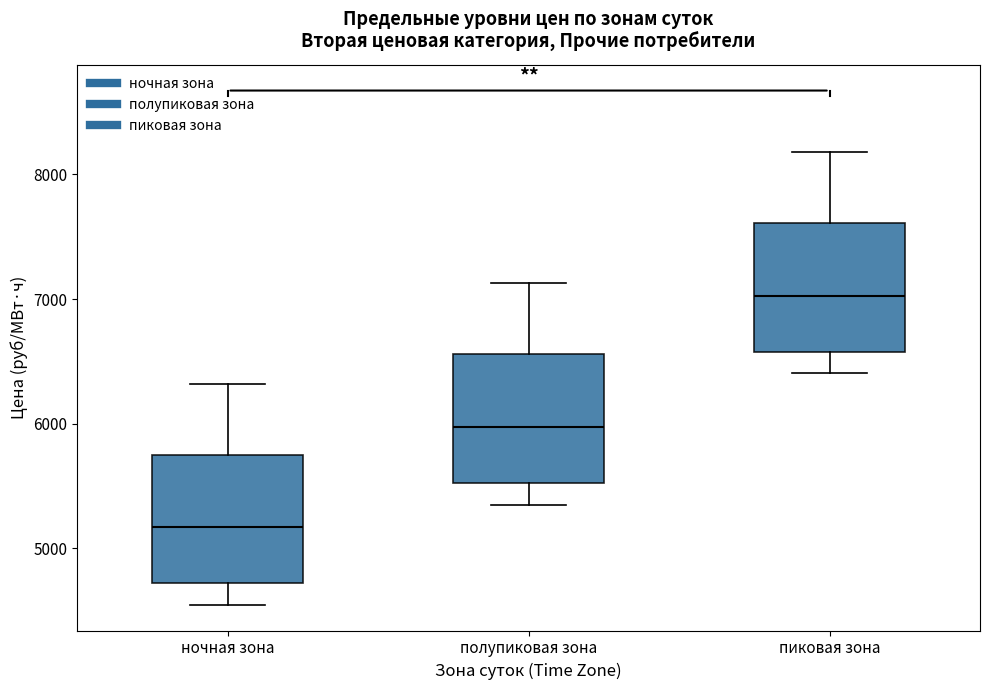

Where does the lower whisker of the box for полупиковая зона end on the y-axis? The values are not printed on the chart, so give them approximately, as read against the axis.

5400